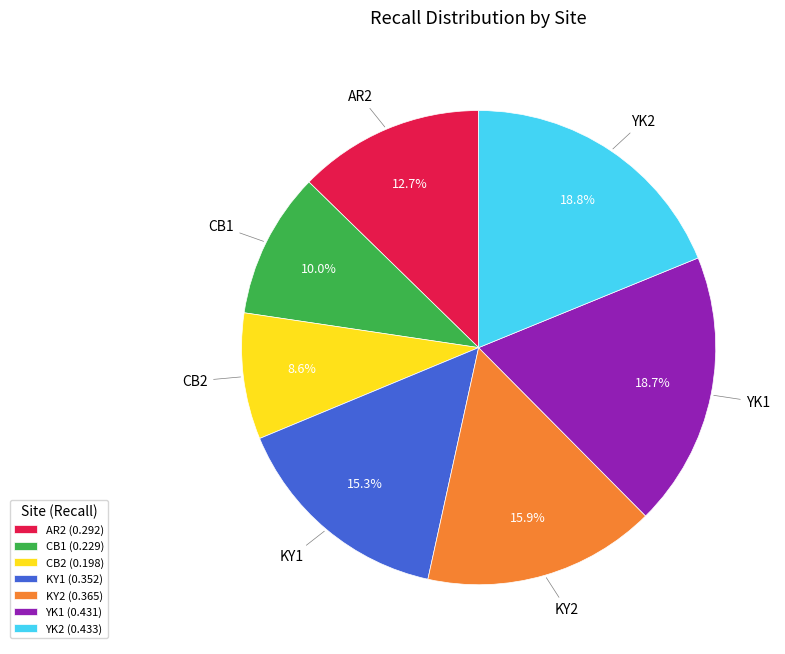

To the nearest percent, what is the combined percentage of YK2 and YK1?

38%